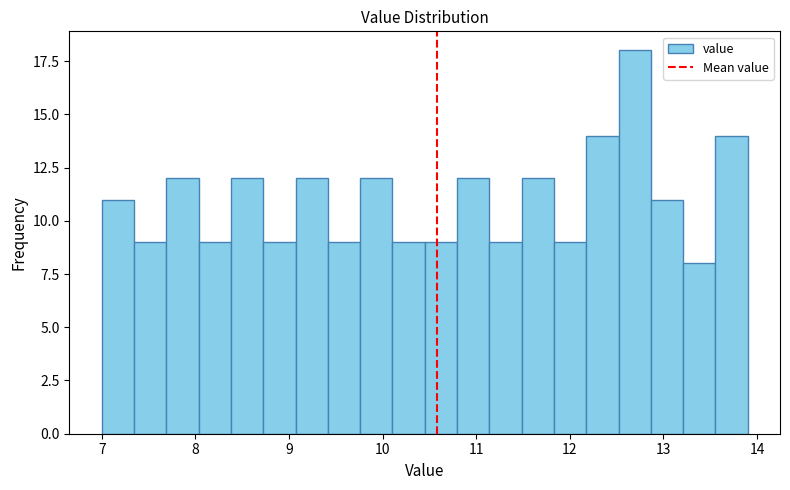

Around what value on the x-axis is the tallest bar? Give the approximate position of its centre, as read against the axis.

12.7